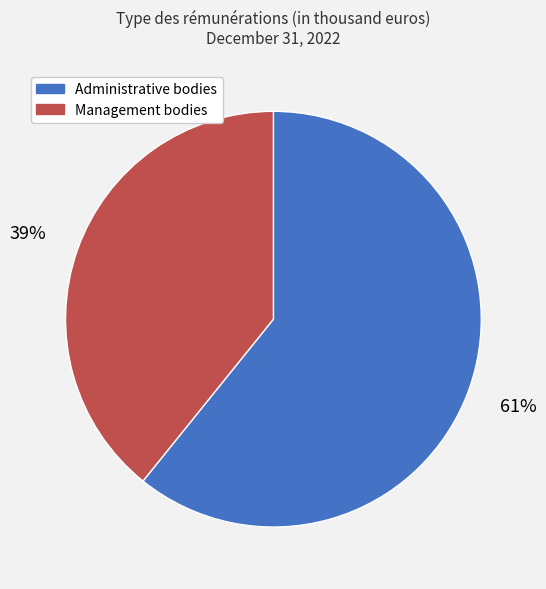

To the nearest percent, what is the difference between the largest and smallest slice percentages?

22%